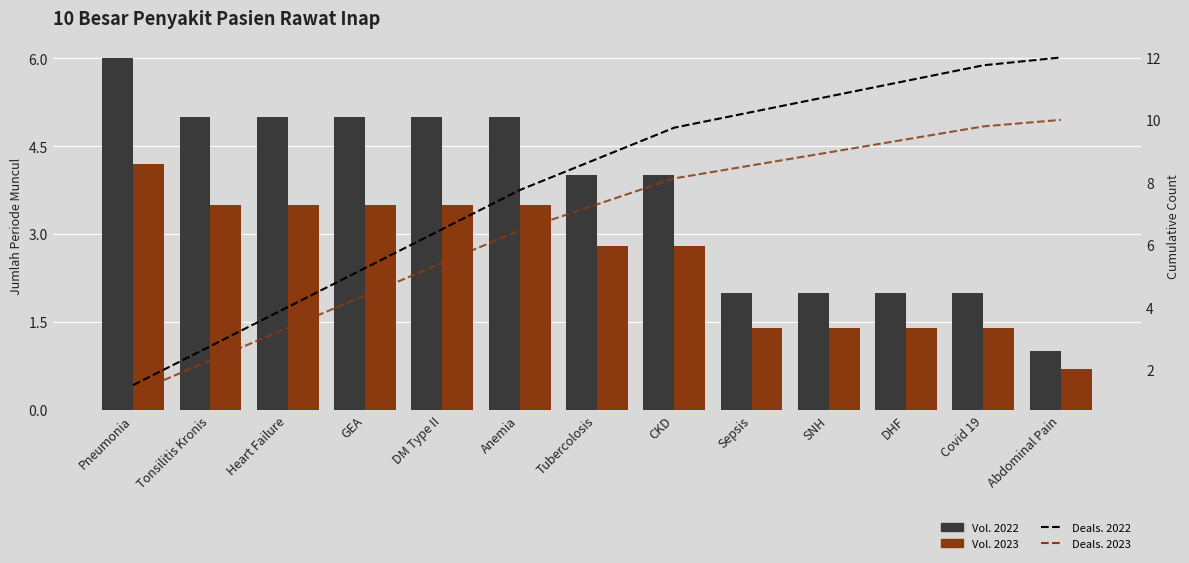

Is it true that Deals. 2023 equals 10.0 at Abdominal Pain?

True